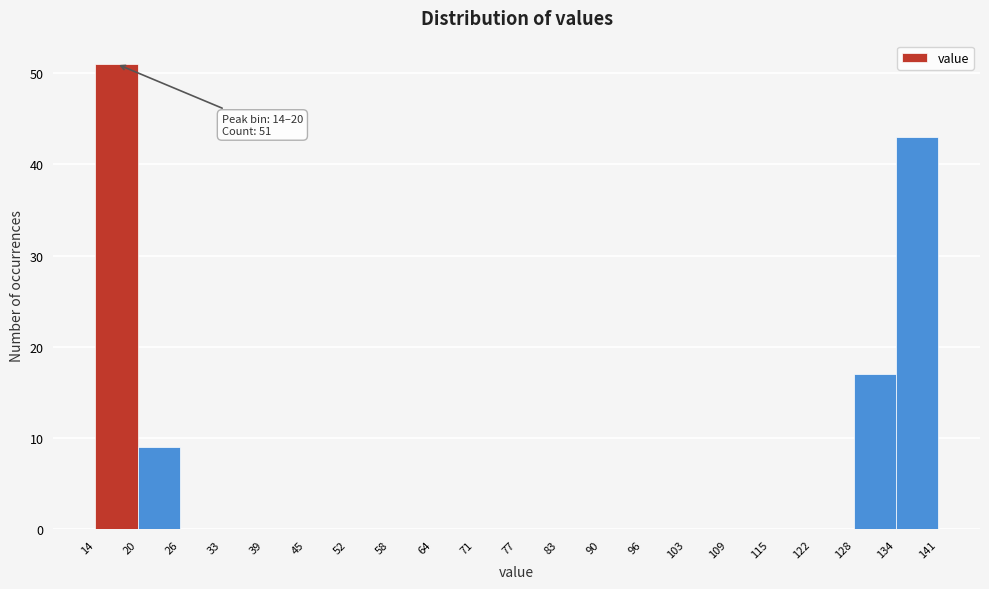

Which range on the x-axis has the tallest bar?

14 to 20